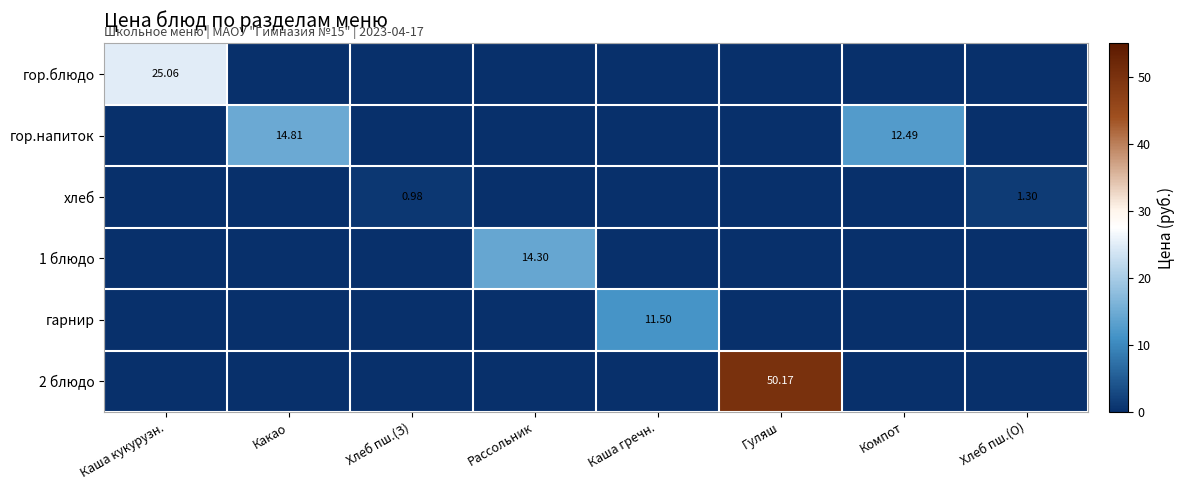

Is the value of 2 блюдо at Гуляш greater than the value of 1 блюдо at Каша кукурузн.?

Yes